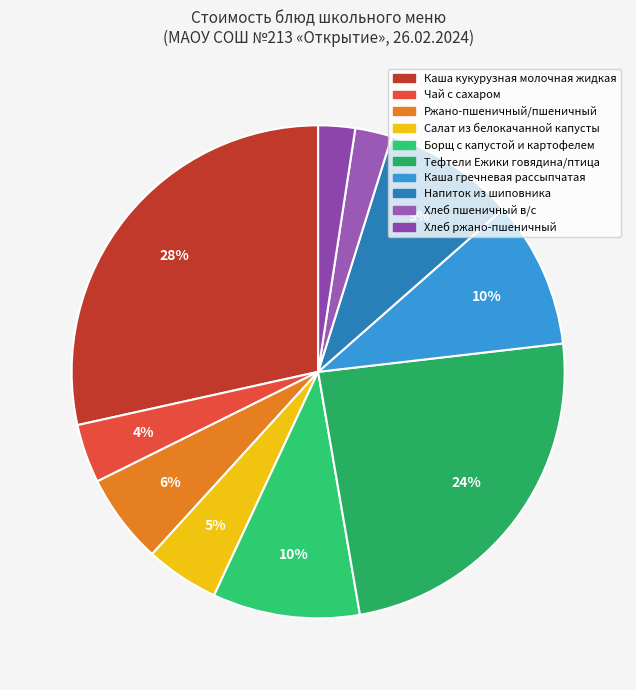

Between Ржано-пшеничный/пшеничный and Каша кукурузная молочная жидкая, which is larger?

Каша кукурузная молочная жидкая